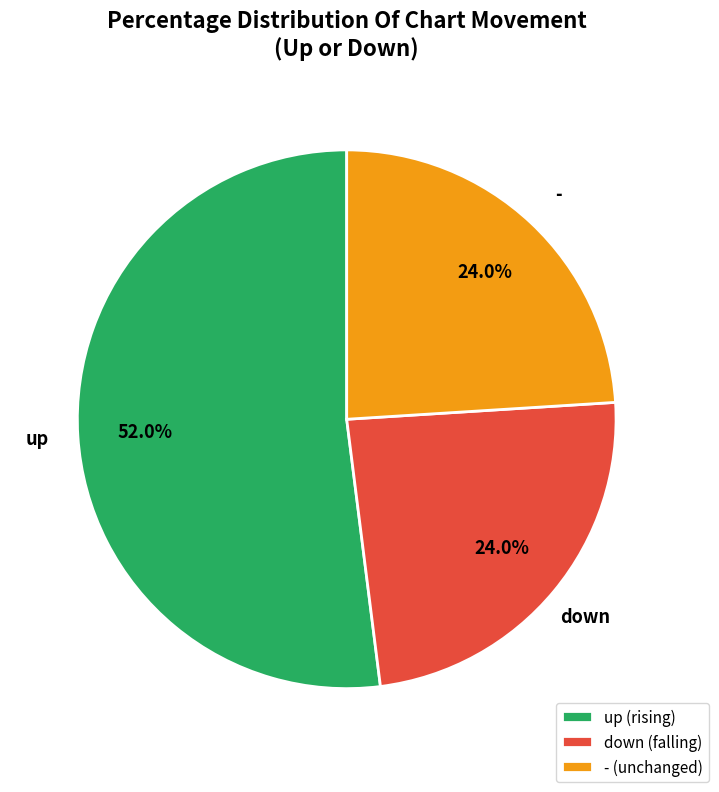

Combined, do up (rising) and down (falling) account for over 50%?

Yes